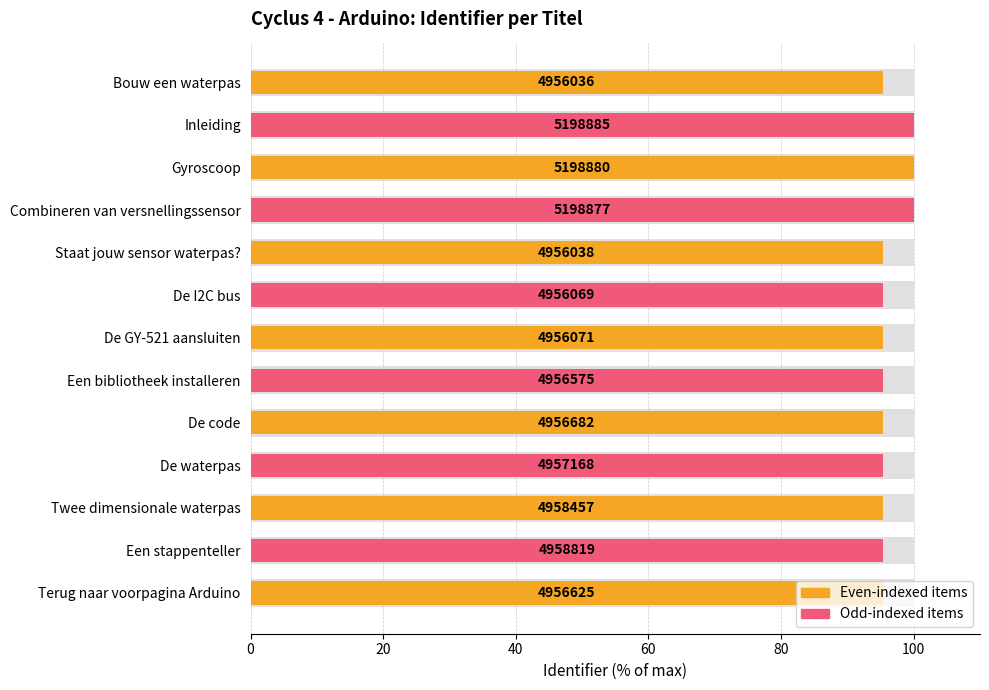

Reading left to right, what are all the values shown in this chart?

95.3	100.0	100.0	100.0	95.3	95.3	95.3	95.3	95.3	95.4	95.4	95.4	95.3